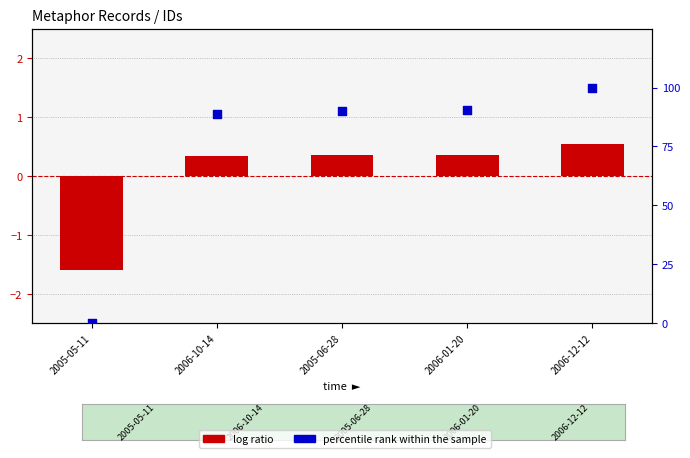

Which series has the largest total across all categories?

percentile rank within the sample